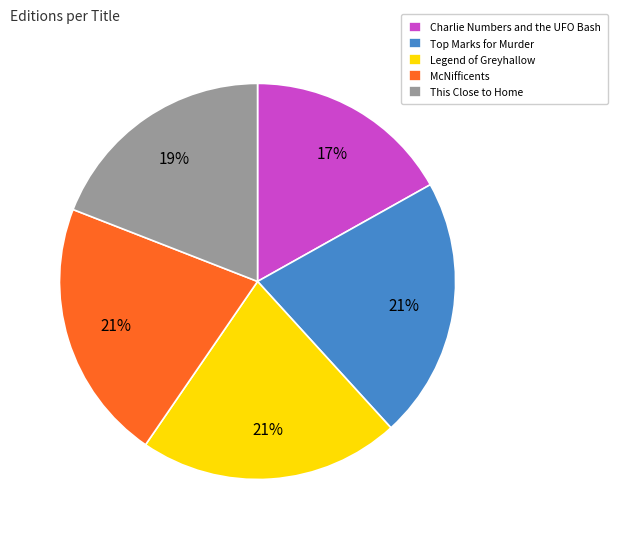

Do McNifficents and This Close to Home together represent more than half of the pie?

No